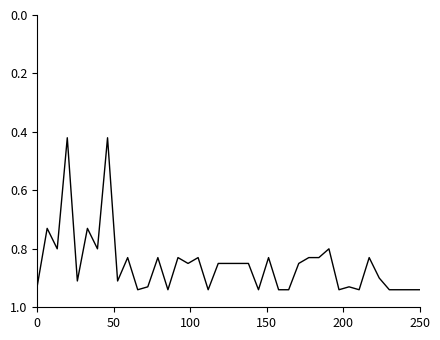

What is the difference between the maximum and minimum values?

0.5